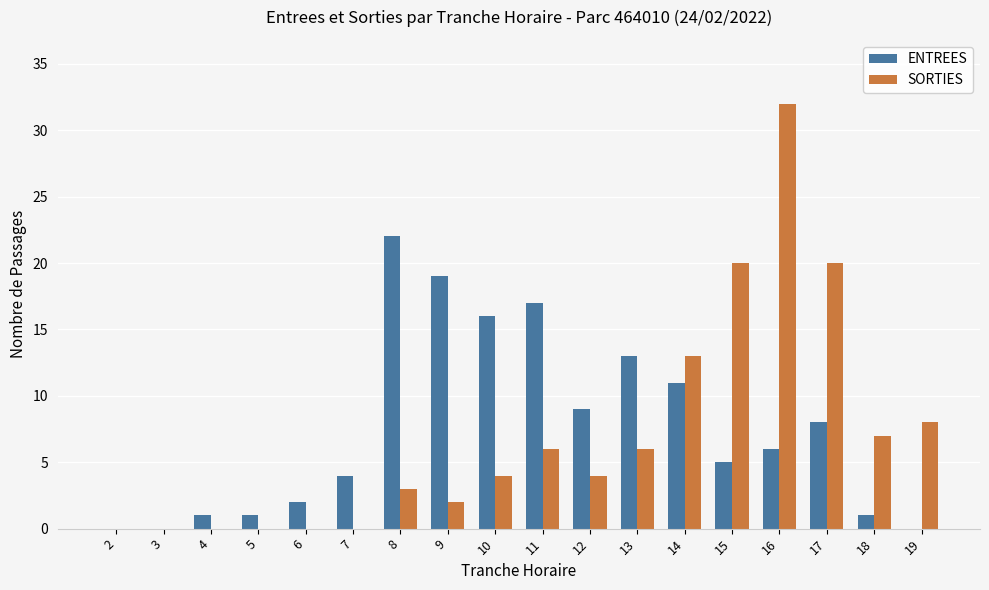

Which category has the highest value in the SORTIES series?

16